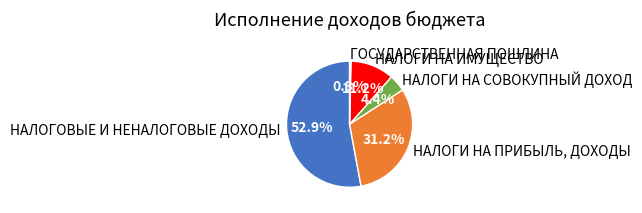

To the nearest percent, what portion does НАЛОГИ НА СОВОКУПНЫЙ ДОХОД represent?

4%